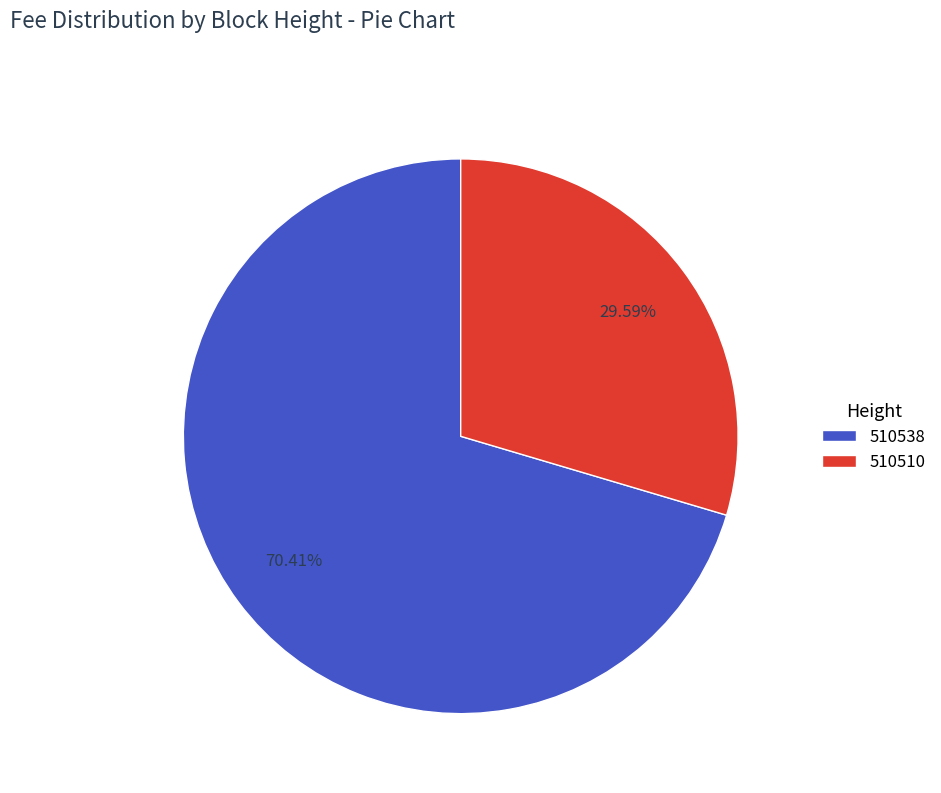

The 510538 slice represents 56% of the pie. True or false?

False